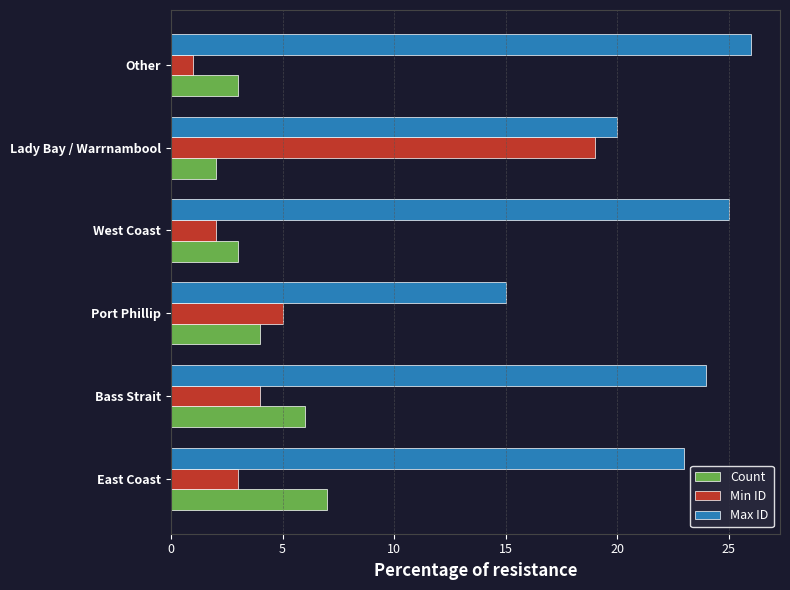

What is the difference between the highest and lowest values at Bass Strait?

20